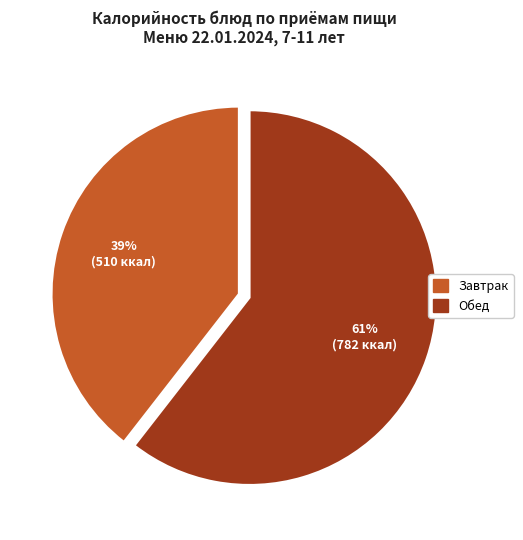

To the nearest percent, what is the average slice percentage?

50%